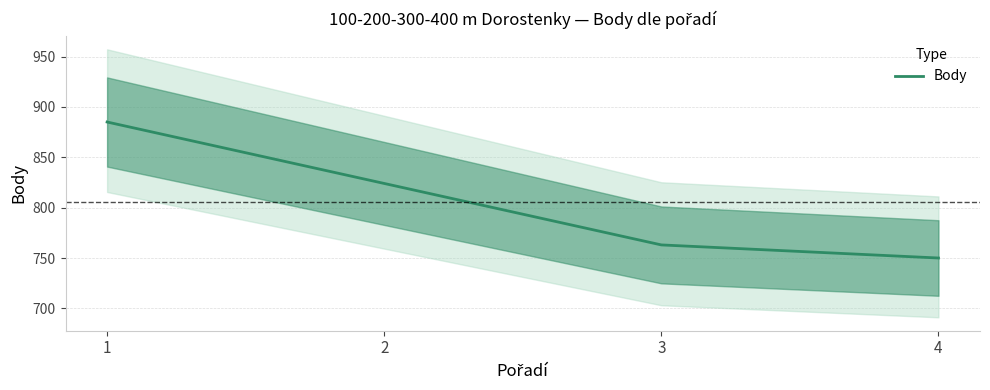

Reading left to right, extract all data points from this chart.

1=885	2=824	3=763	4=750